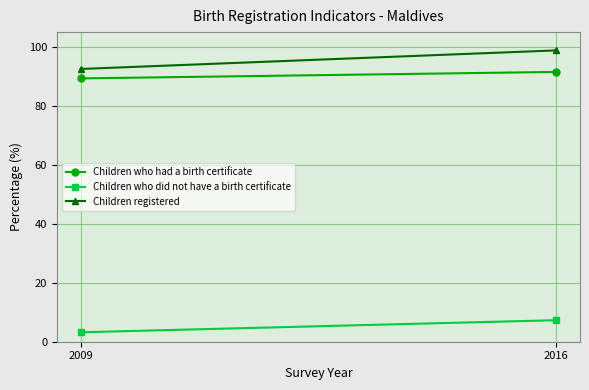

What is the total value across all series at 2016?

197.6